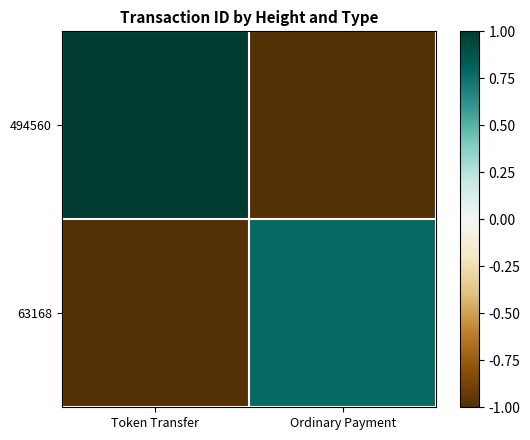

Reading right to left, transcribe all the data shown in this chart.

494560: Ordinary Payment=-1.0	Token Transfer=1.0
63168: Ordinary Payment=0.8	Token Transfer=-1.0